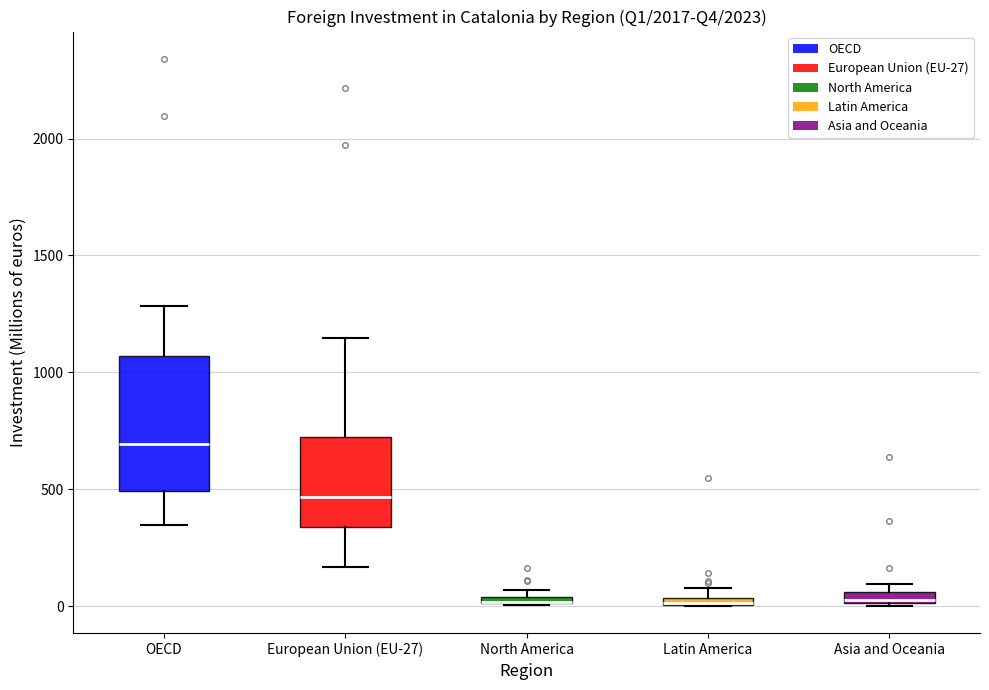

Where does the upper whisker of the box for European Union (EU-27) end on the y-axis? The values are not printed on the chart, so give them approximately, as read against the axis.

1150